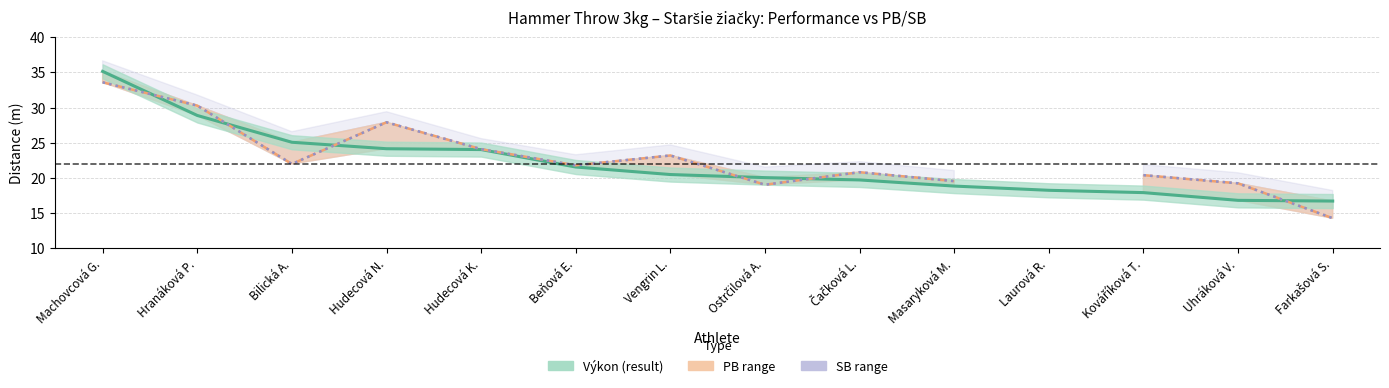

What is the difference between the second highest and second lowest values in the Výkon (result) series?

12.1